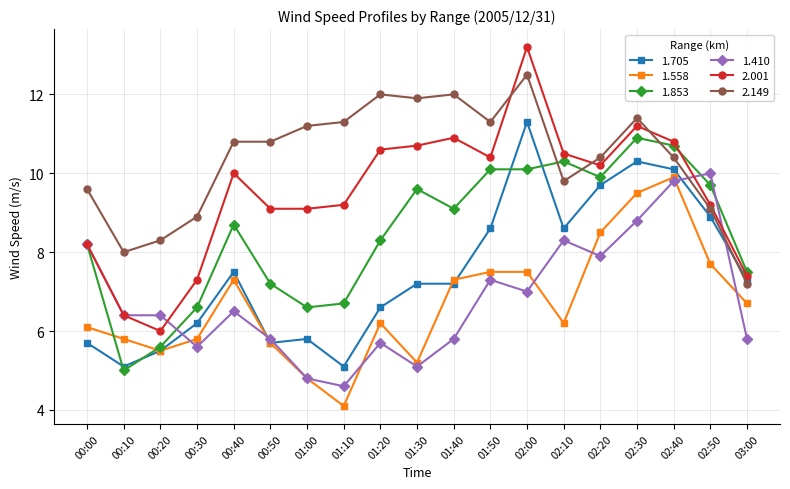

Between which two adjacent categories do 1.705 and 1.853 first intersect?

00:00 and 00:10